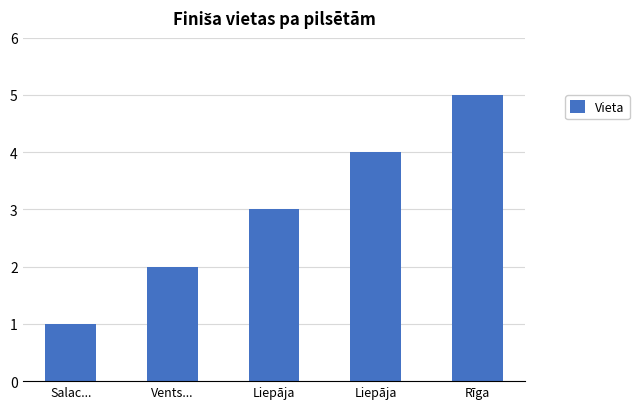

How many values are below 3?

2